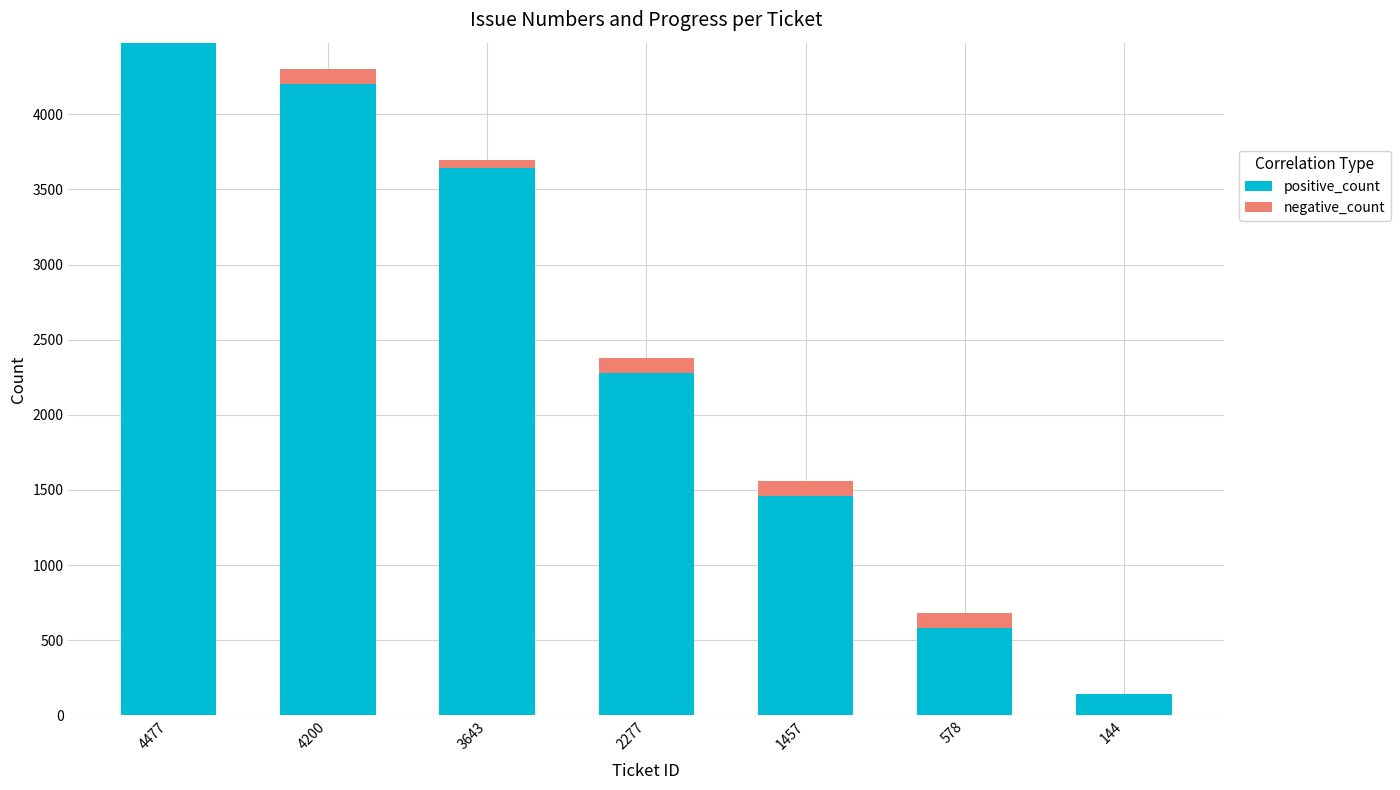

What is the sum of all positive_count values?

16776